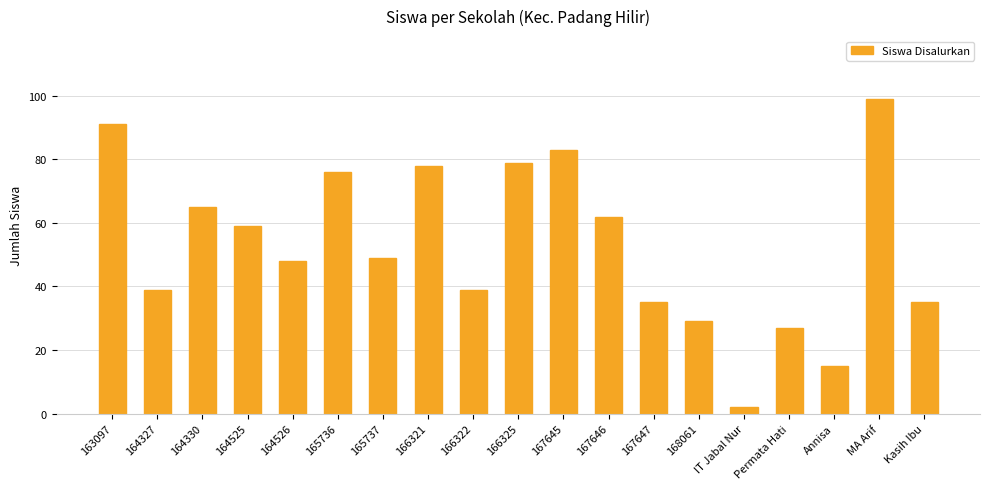

What is the label of the 11th bar from the left?

167645